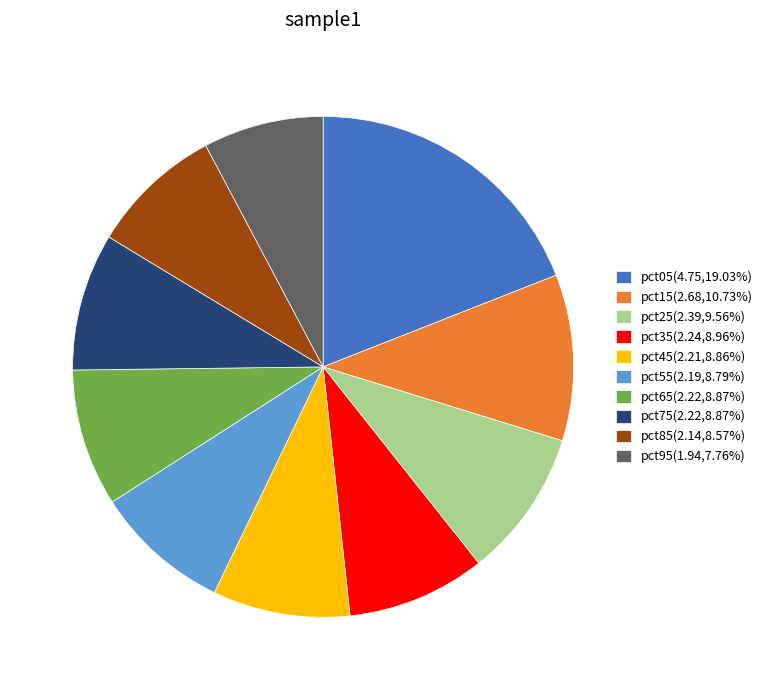

Is it true that pct85 is 9% of the pie?

True